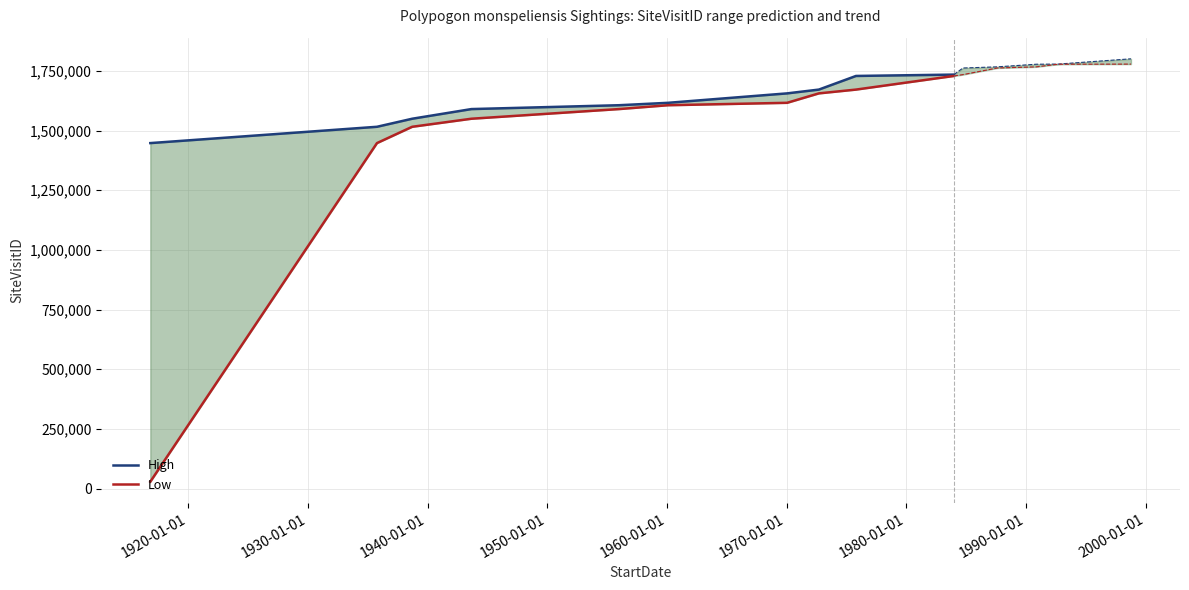

What are all the series names shown in the legend?

High, Low